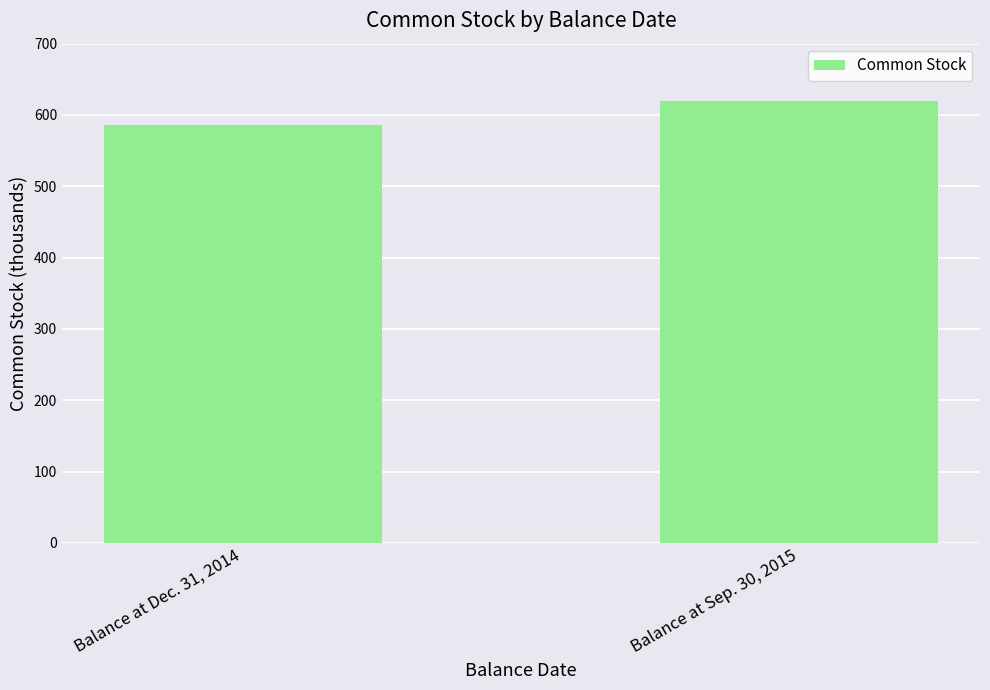

Which has a higher value, Balance at Sep. 30, 2015 or Balance at Dec. 31, 2014?

Balance at Sep. 30, 2015